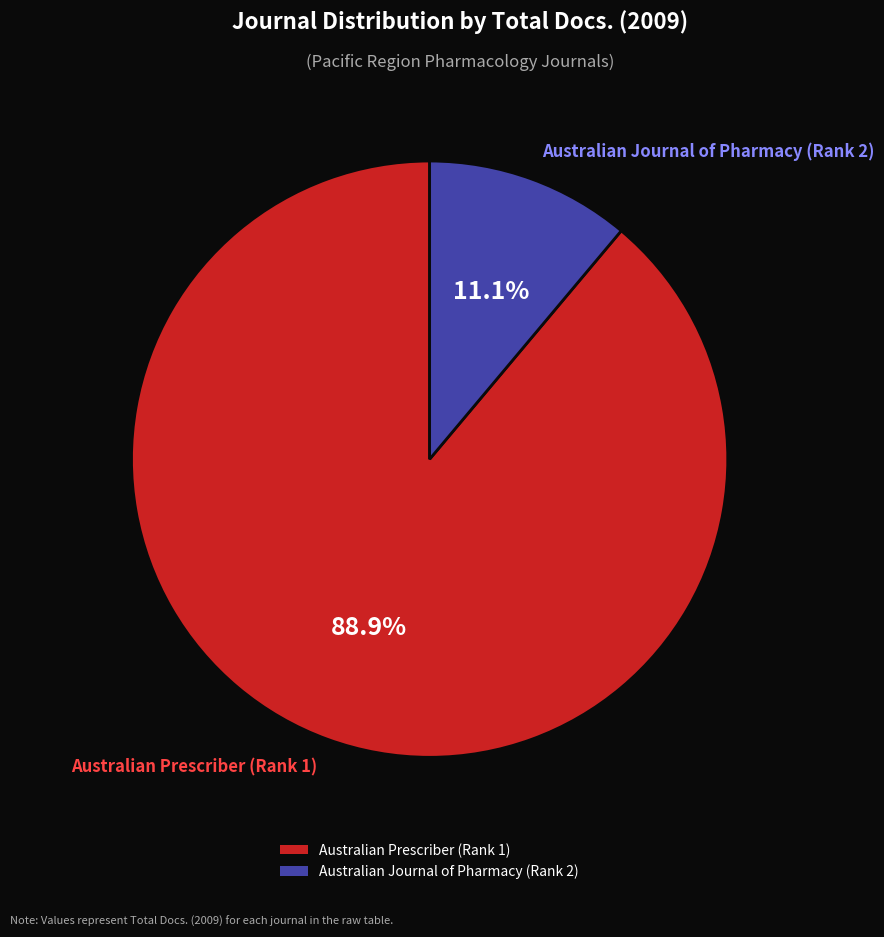

Which slice is the largest?

Australian Prescriber (Rank 1)